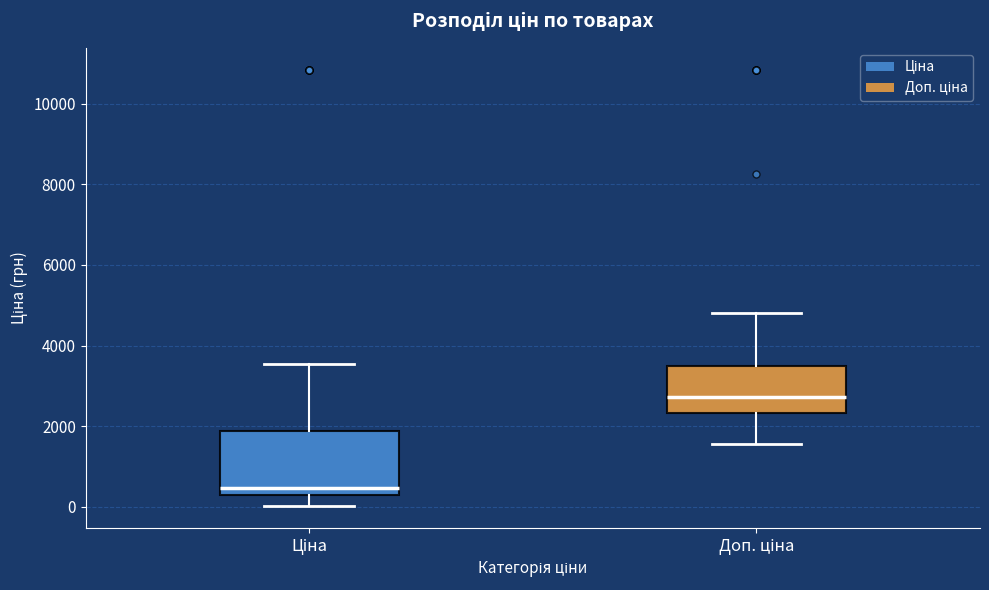

Which box has the highest median line?

Доп. ціна